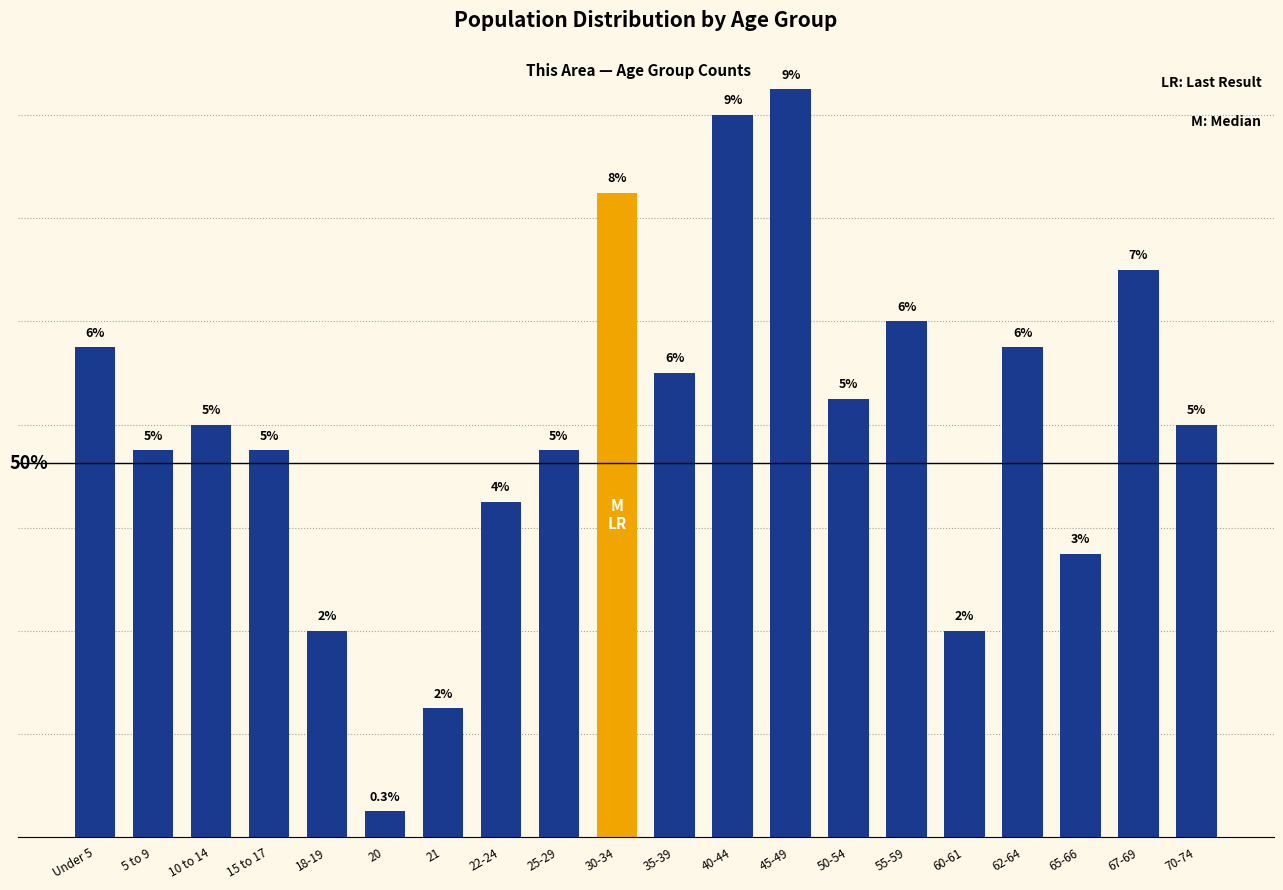

Does the chart contain any negative values?

No